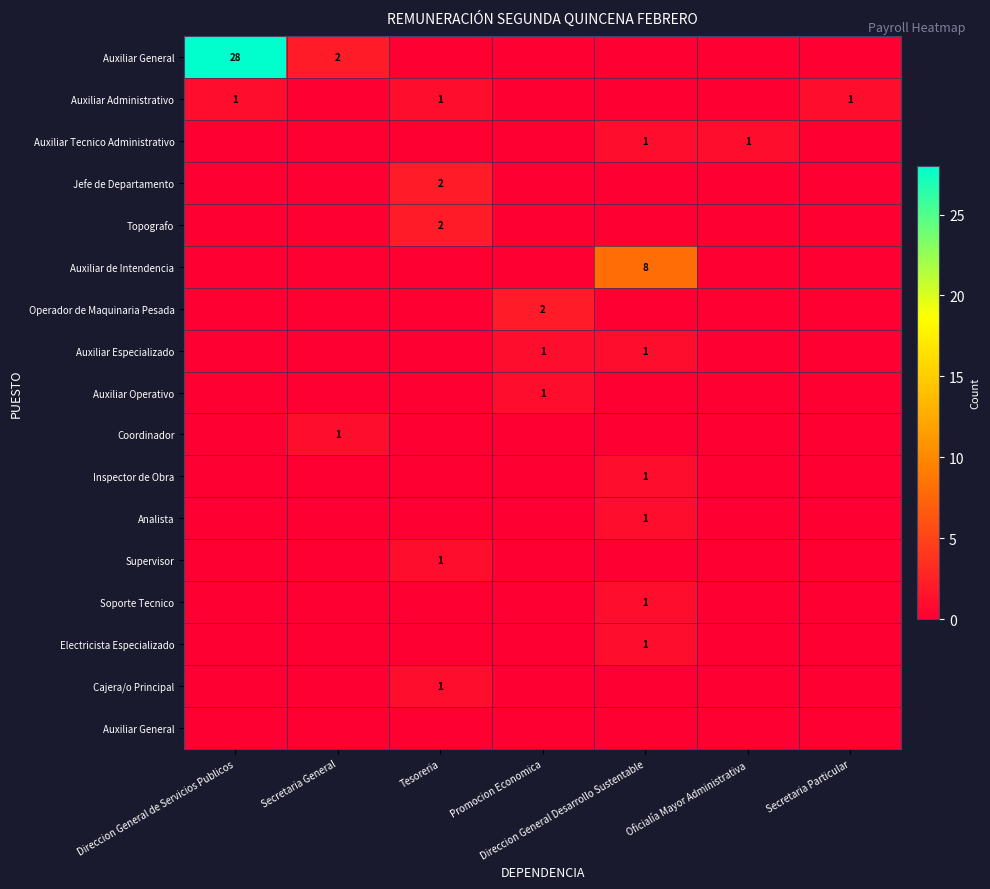

What is the total value across all series at Direccion General de Servicios Publicos?

29